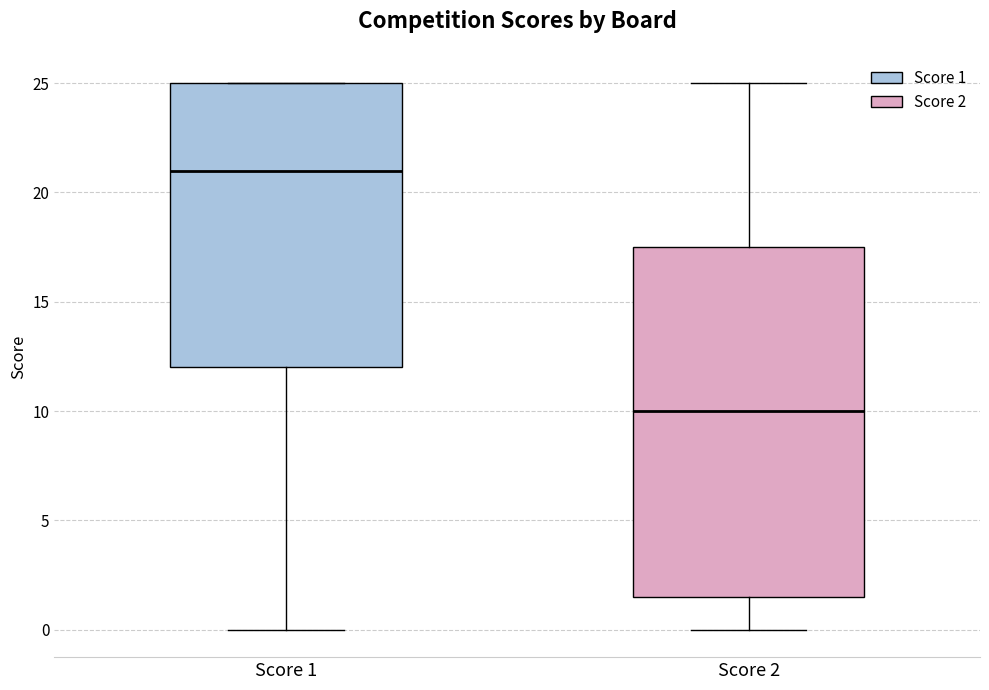

Comparing the boxes themselves (not the whiskers), which one is the tallest?

Score 2